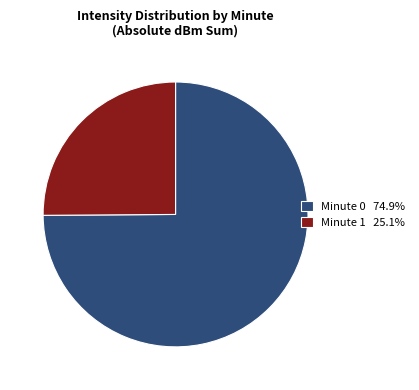

What is the ratio of the value at Minute 1 25.1% to the value at Minute 0 74.9%?

0.3